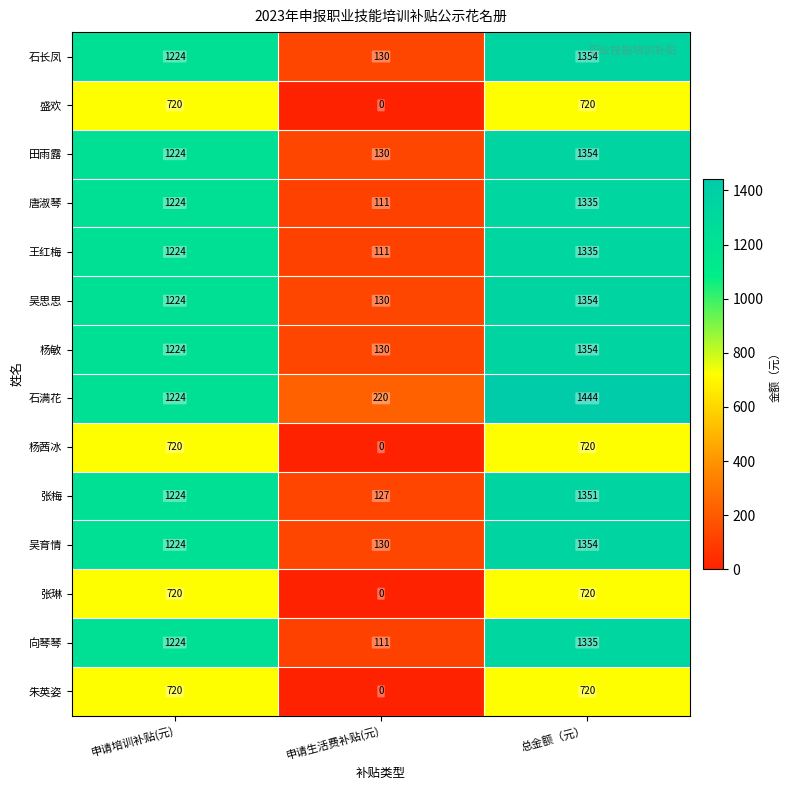

Is it true that 杨敏 equals 1224 at 申请培训补贴(元)?

True